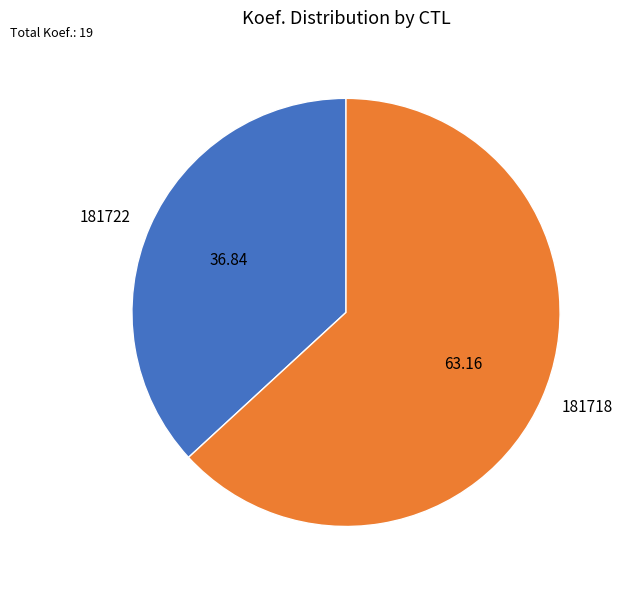

Rank the categories by value from lowest to highest.

181722, 181718